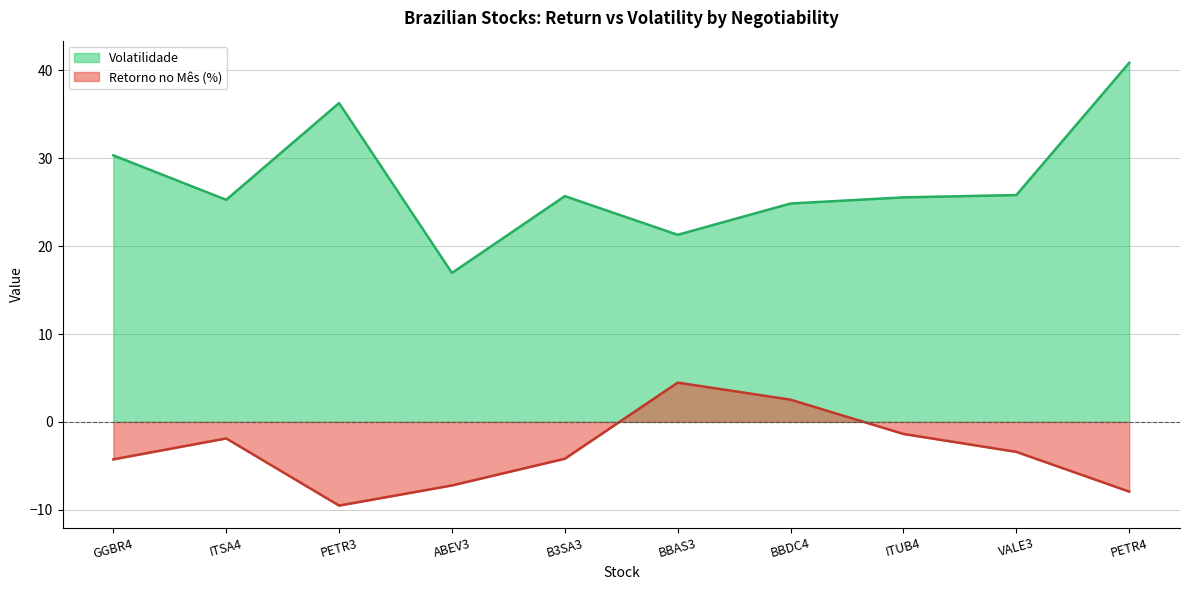

Which series has the largest range (max minus min)?

Volatilidade